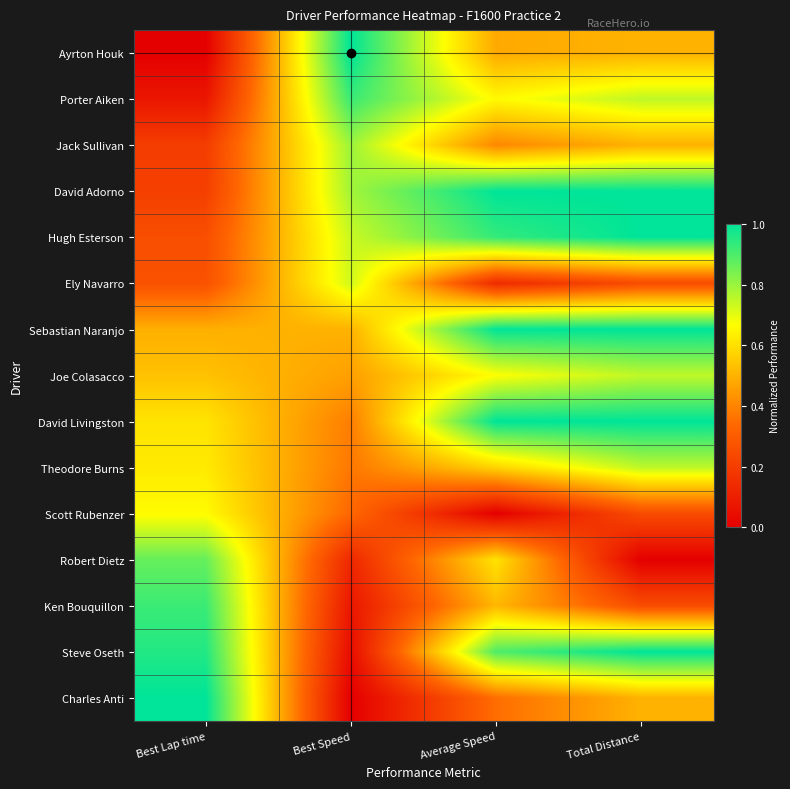

What is the spread (max minus min) of values at Best Speed?

1.0